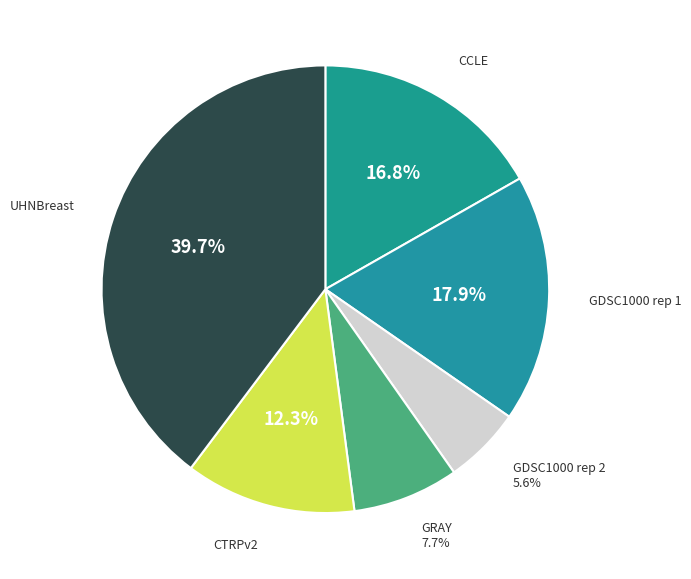

How many segments does this pie chart have?

6